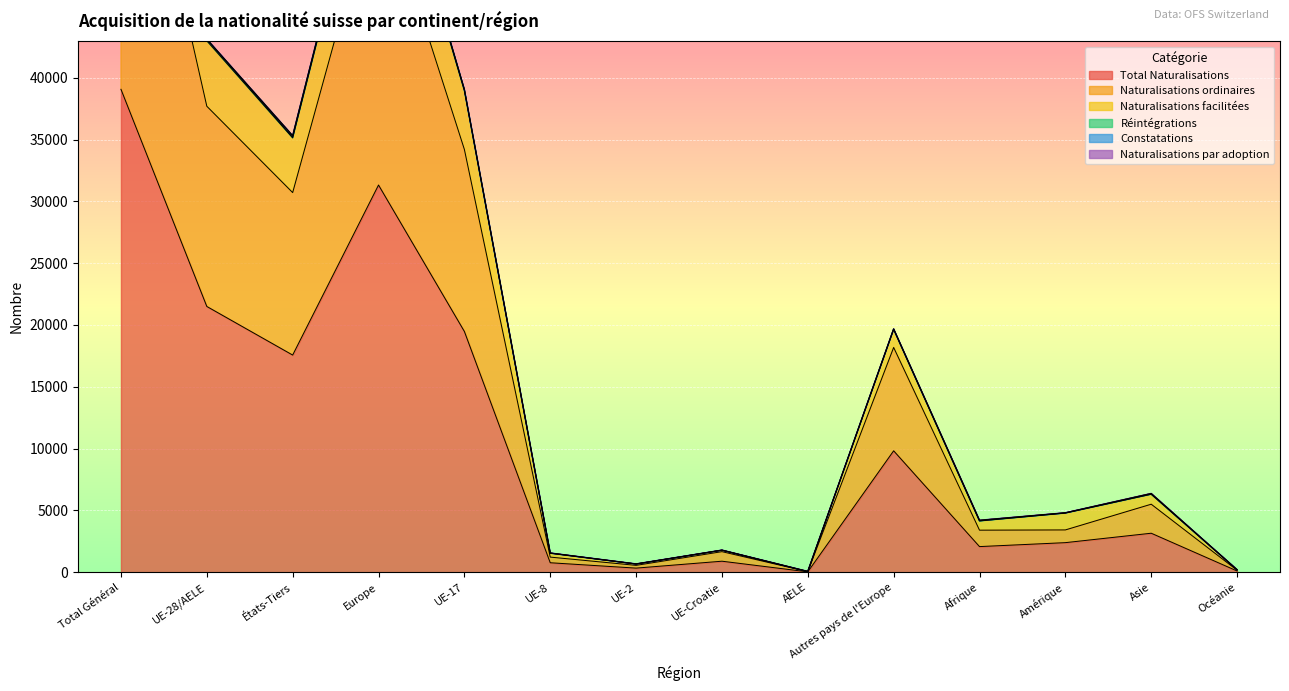

What is the label of the 12th point from the left?

Amérique